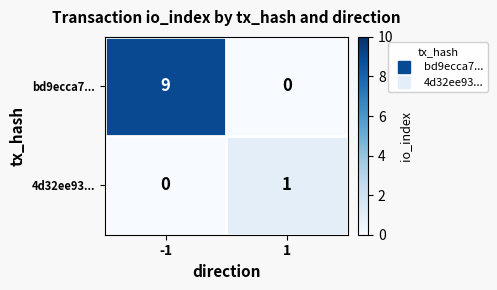

What is the difference between the maximum and minimum values in the bd9ecca7... series?

9